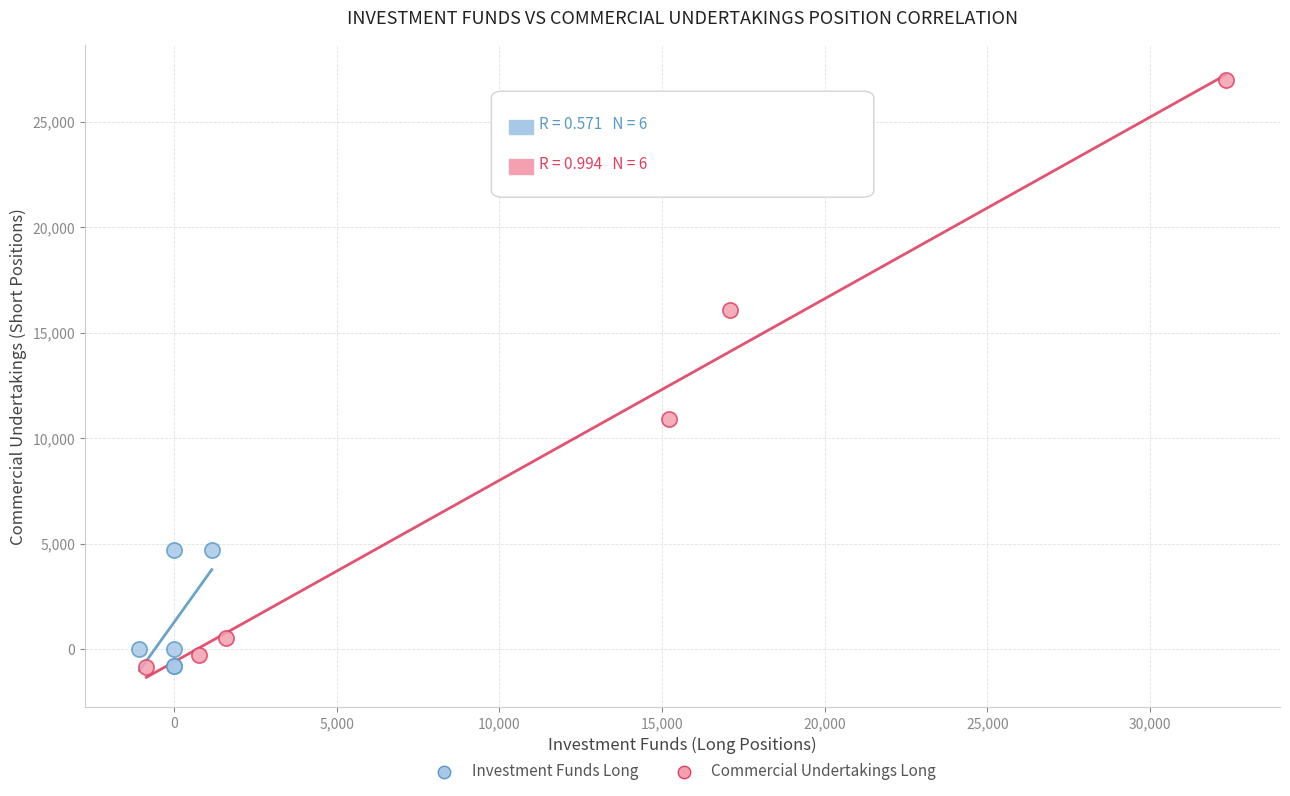

Which series has the widest spread of Y values?

Commercial Undertakings Long